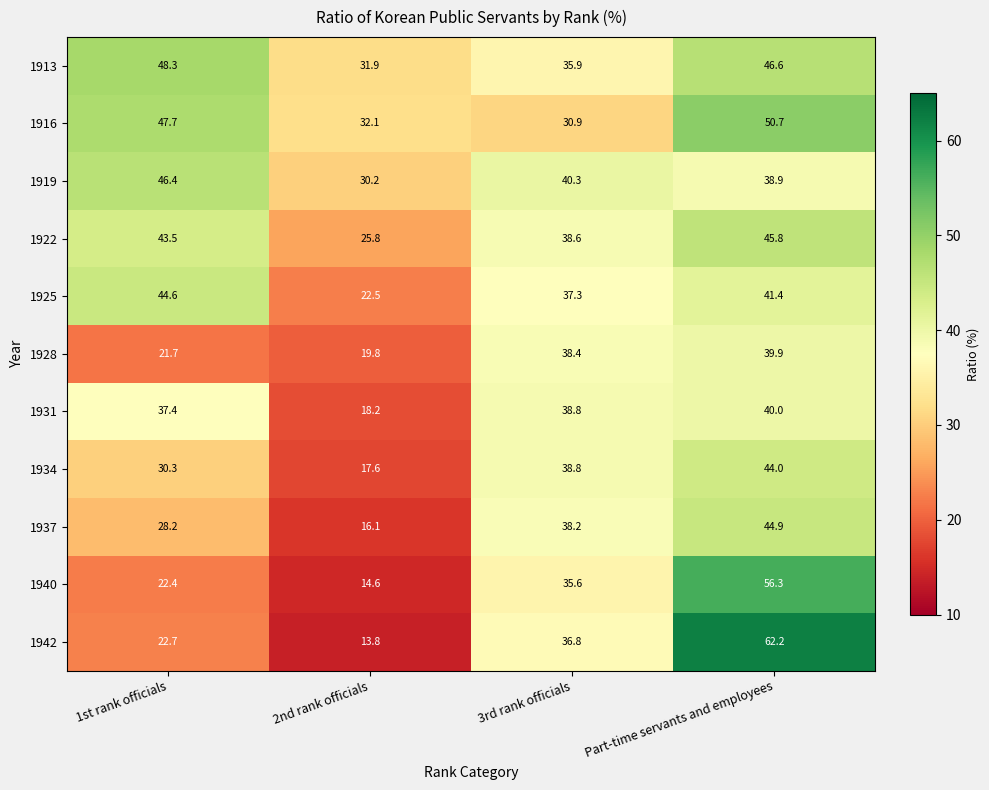

What is the spread (max minus min) of values at 2nd rank officials?

18.3